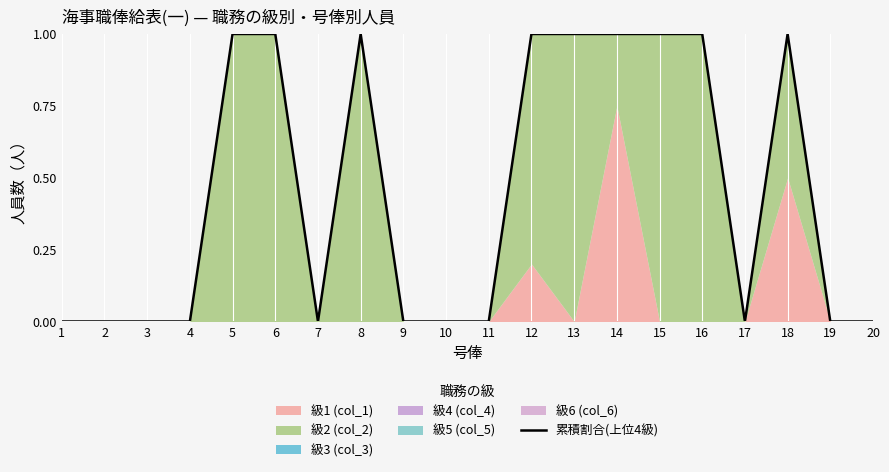

How many positive values are there?

9